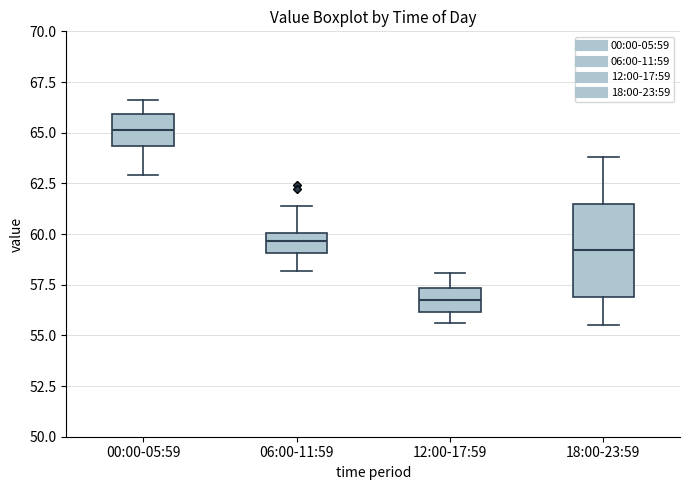

Which box's median line is the lowest?

12:00-17:59